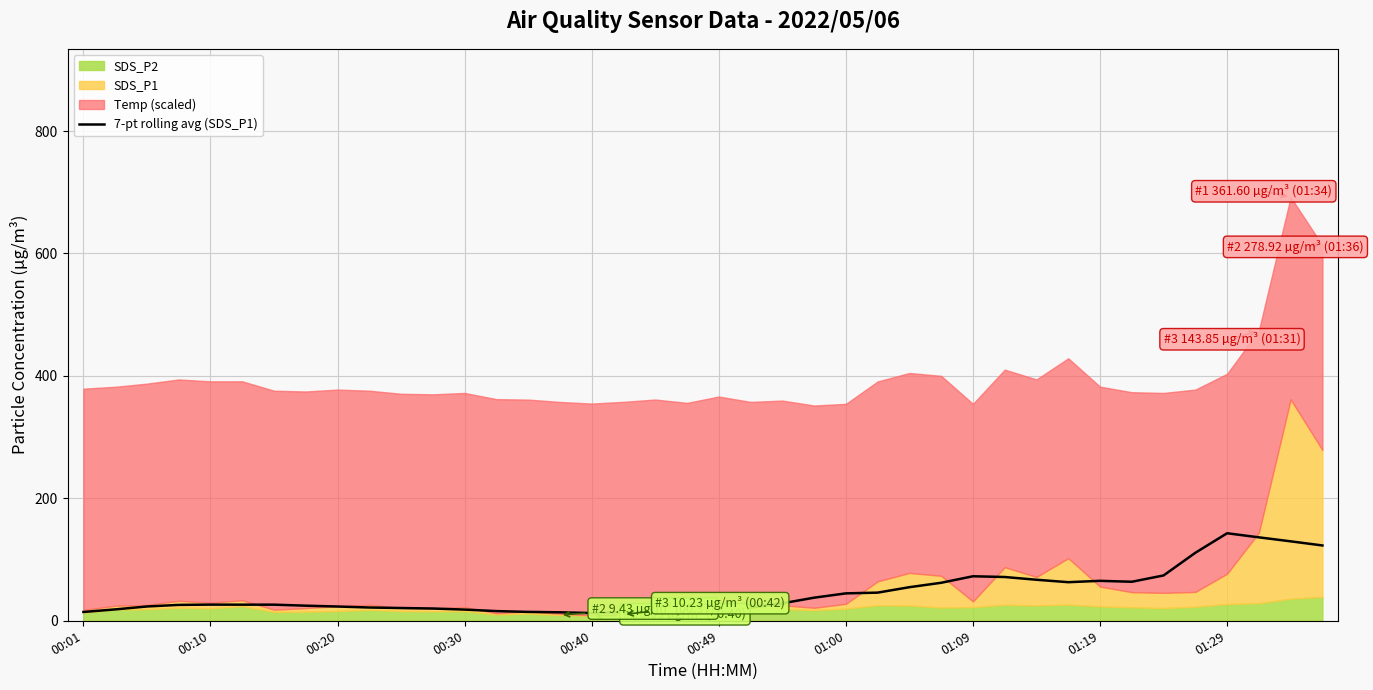

What is the maximum value for 7-pt rolling avg (SDS_P1)?

143.0